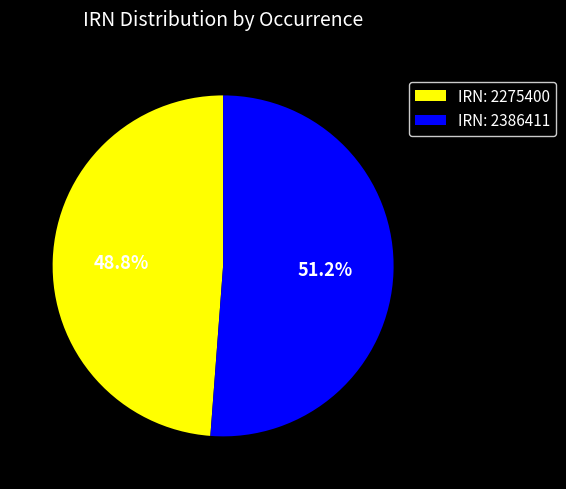

To the nearest percent, what is the difference between the largest and smallest slice percentages?

2%